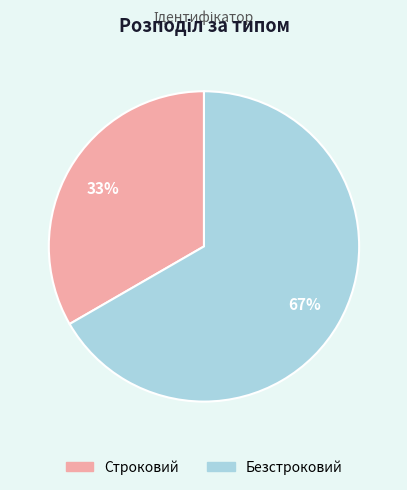

Do Безстроковий and Строковий together represent more than half of the pie?

Yes